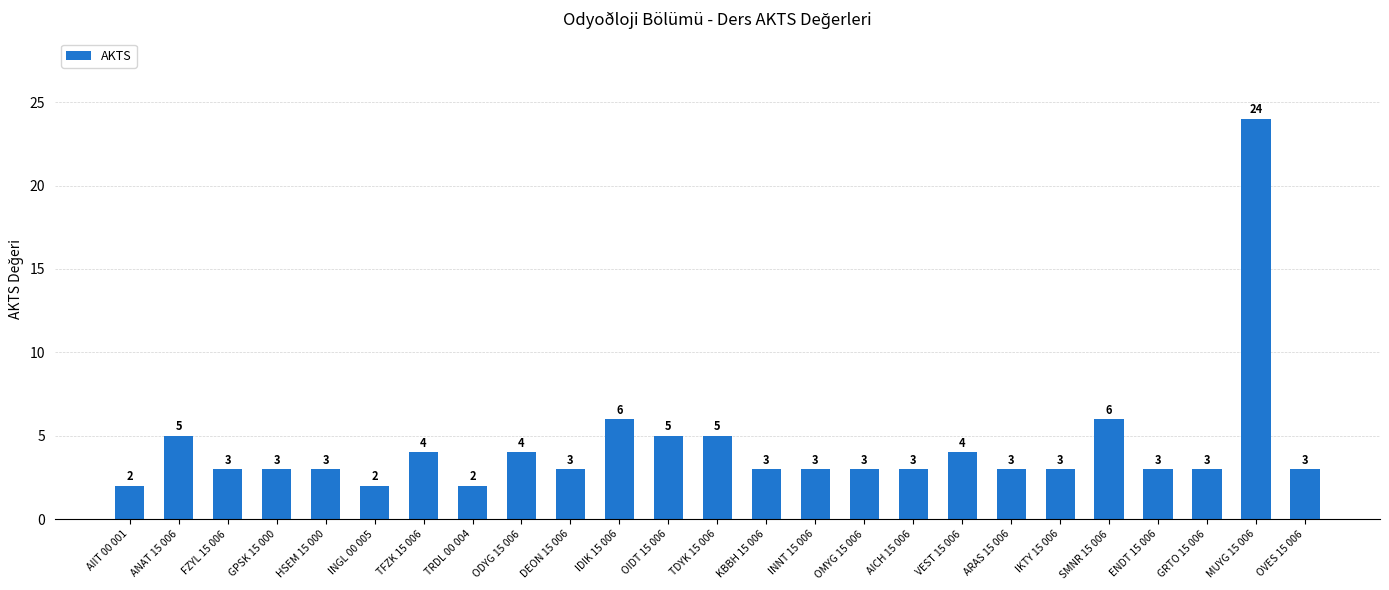

Where does the data first go above 3?

ANAT 15 006